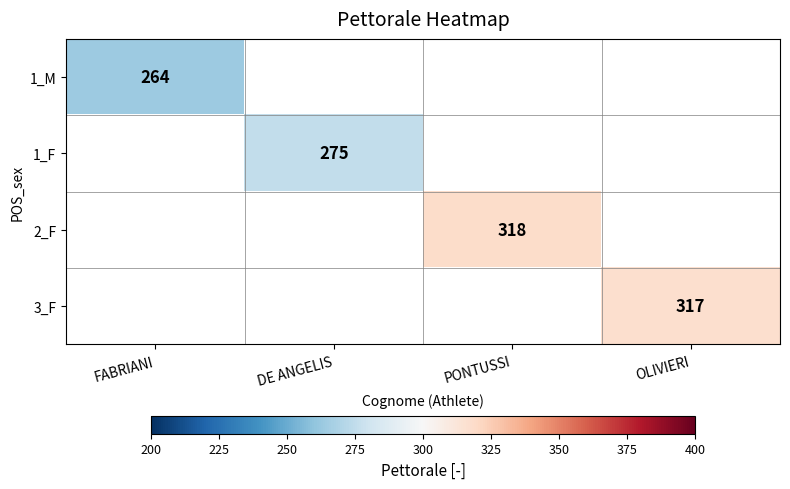

True or false: 1_F has a value of 120.0 at DE ANGELIS.

False